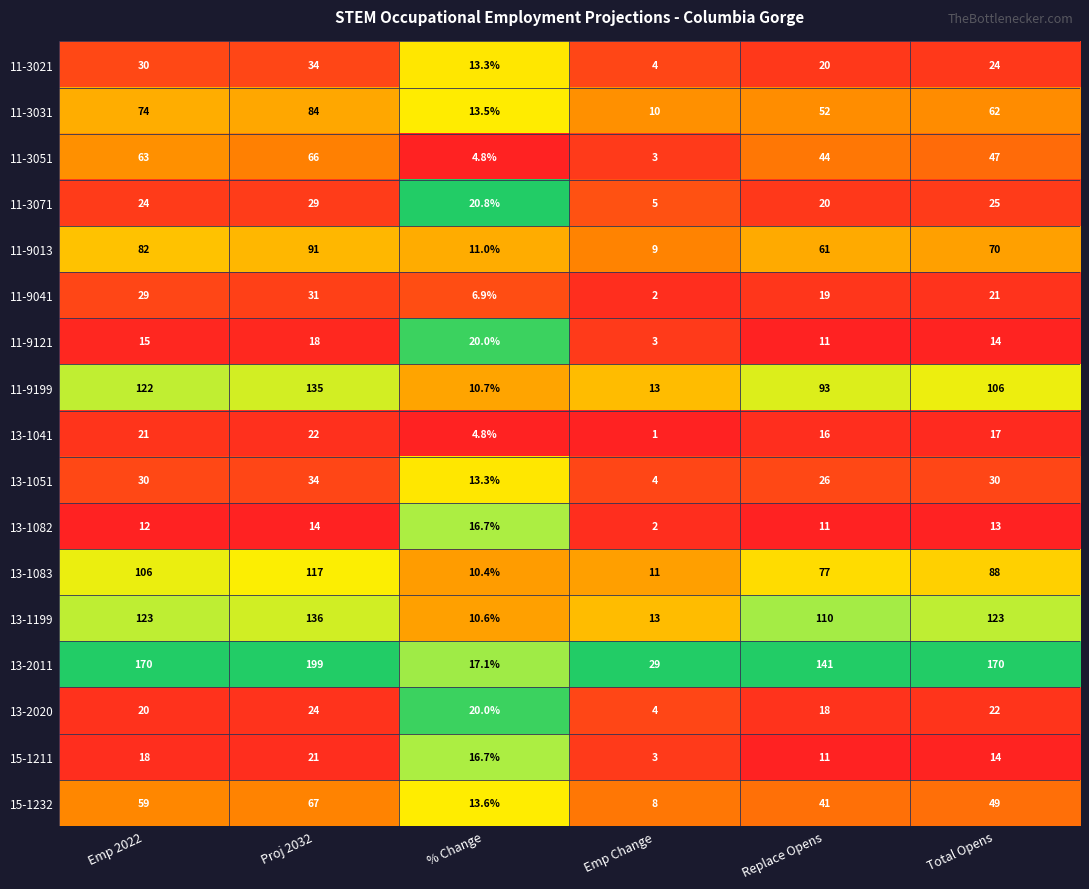

The value of 11-3021 at Replace Opens is 20.0. True or false?

True